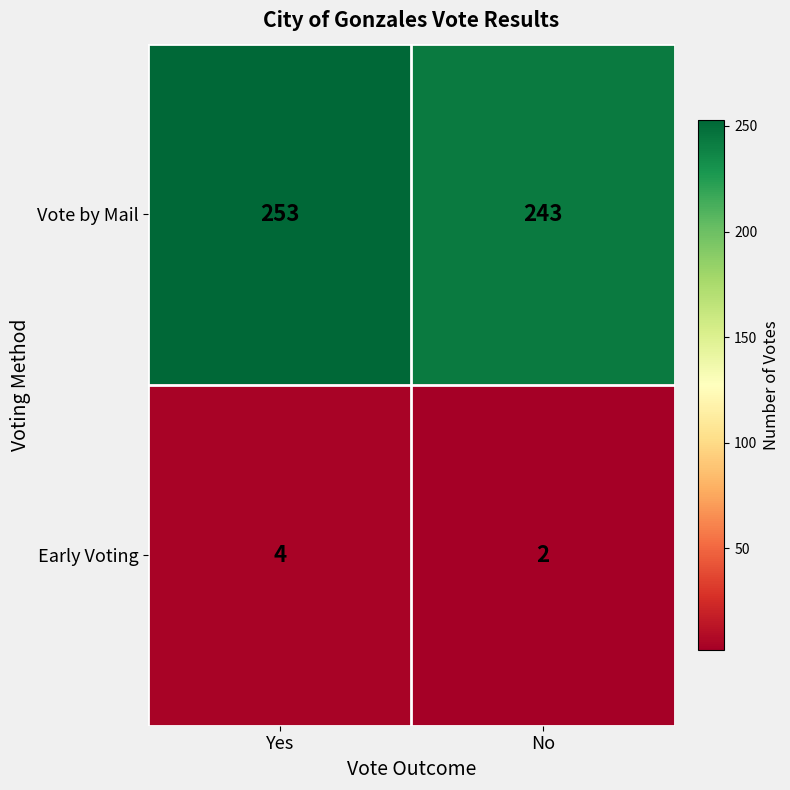

What is the sum of all Vote by Mail values?

496